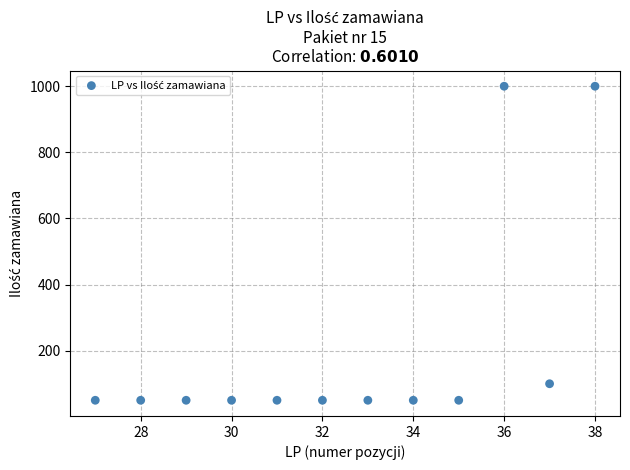

What Y value in the scatter plot is closest to 525?

100